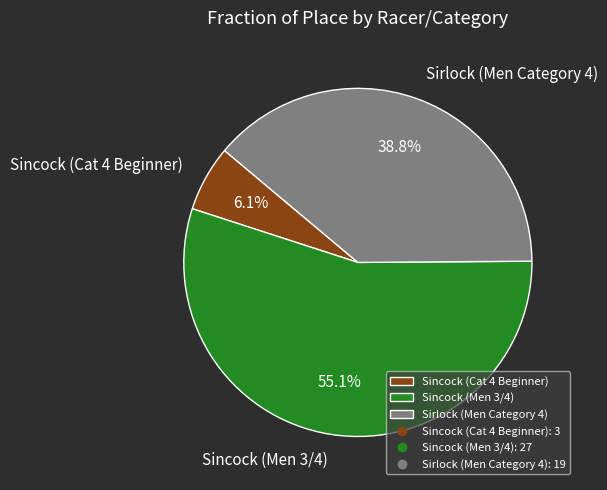

Which has a higher value, Sincock (Cat 4 Beginner) or Sirlock (Men Category 4)?

Sirlock (Men Category 4)